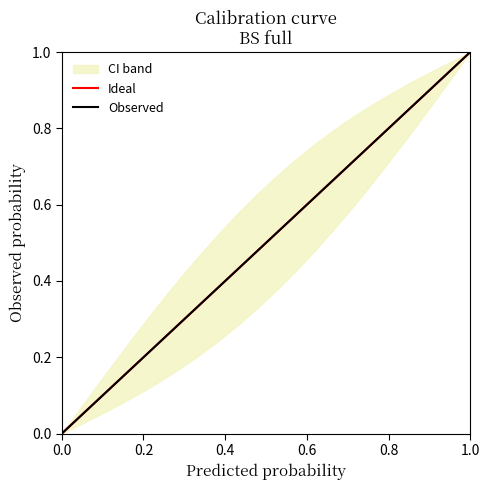

True or false: Ideal and Observed intersect in this chart.

False